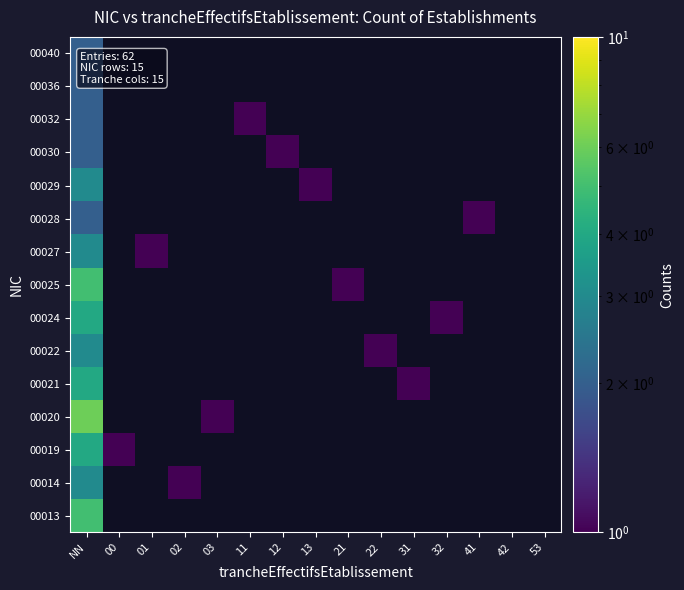

How many positive values does the 00019 series have?

2